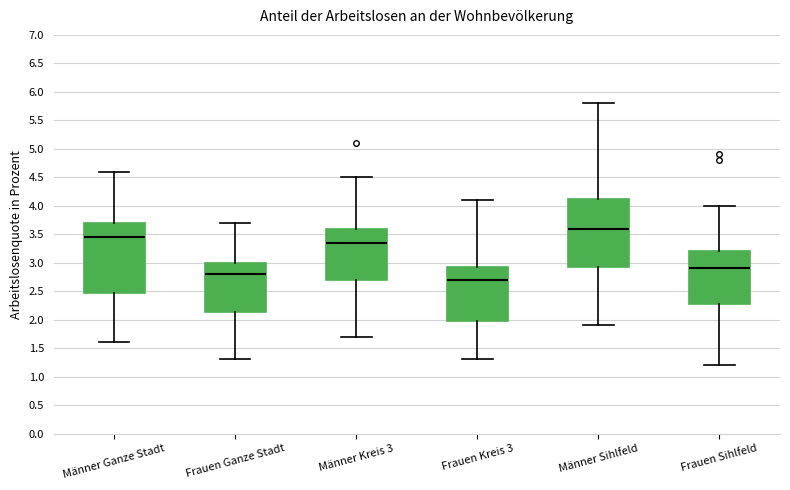

Reading left to right, read every box against the y-axis: the position of its median line, the range the box covers, and the ends of its whiskers. The values are not printed on the chart, so give them approximately, as read against the axis.

Männer Ganze Stadt: median 3.45, box 2.50 to 3.70, whiskers 1.60 to 4.60
Frauen Ganze Stadt: median 2.80, box 2.15 to 3.00, whiskers 1.30 to 3.70
Männer Kreis 3: median 3.35, box 2.70 to 3.60, whiskers 1.70 to 4.50
Frauen Kreis 3: median 2.70, box 2.00 to 2.95, whiskers 1.30 to 4.10
Männer Sihlfeld: median 3.60, box 2.95 to 4.15, whiskers 1.90 to 5.80
Frauen Sihlfeld: median 2.90, box 2.30 to 3.20, whiskers 1.20 to 4.00